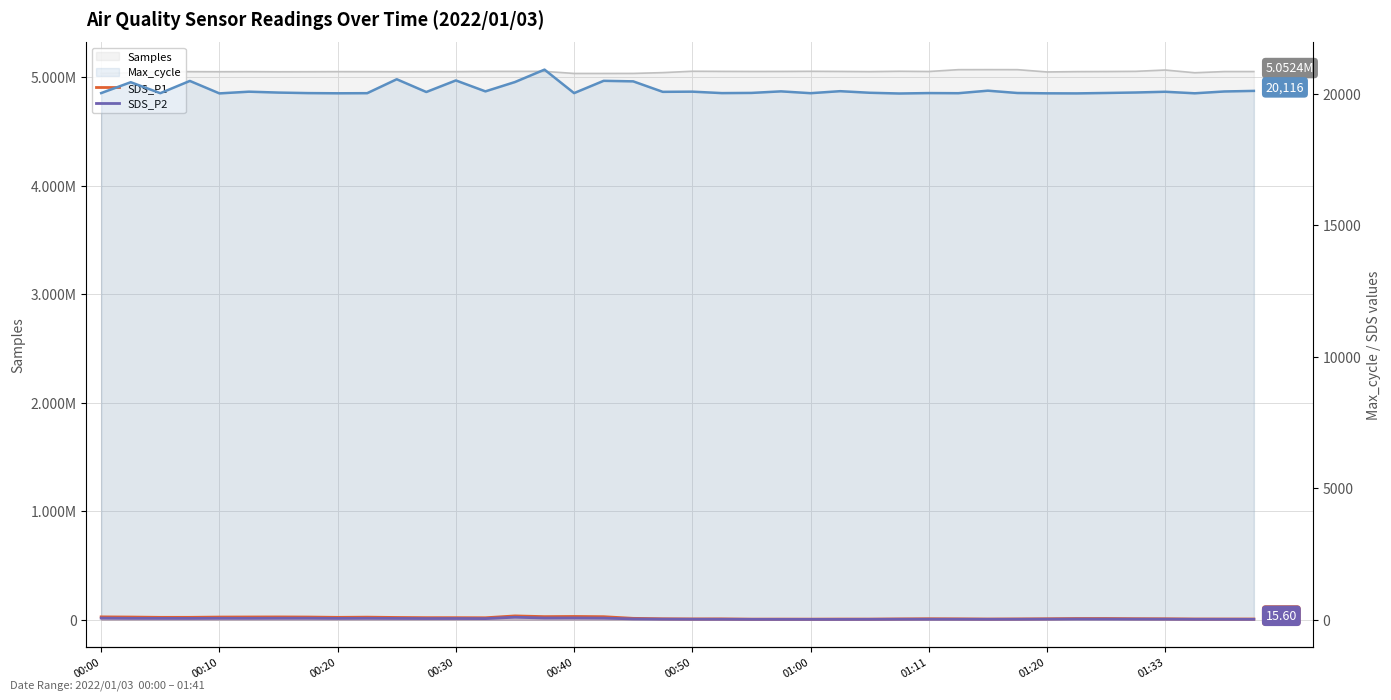

Between 14 and 19, which series saw the biggest shift?

Max_cycle